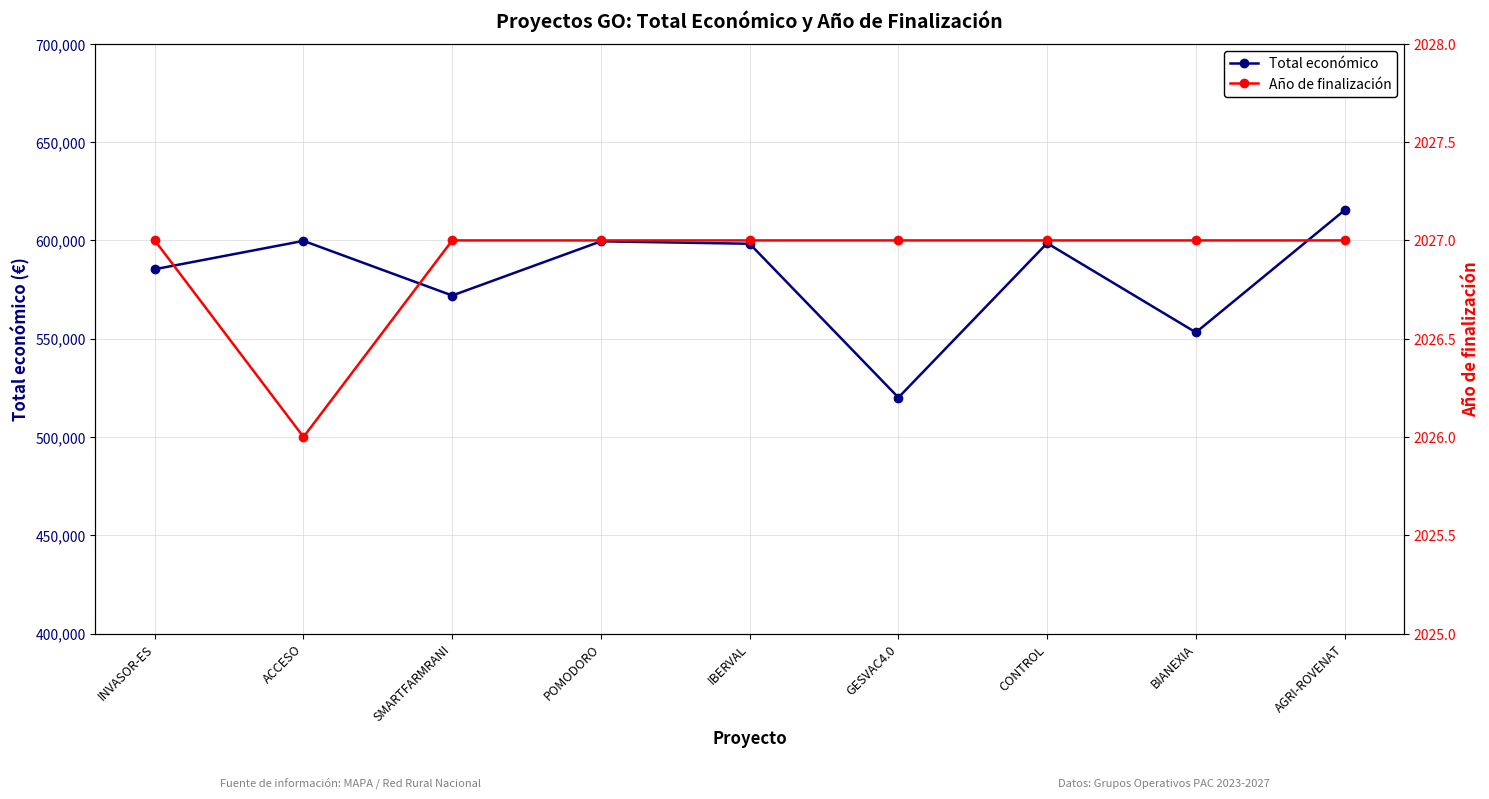

At which category does Total económico reach its first local valley?

SMARTFARMRANI